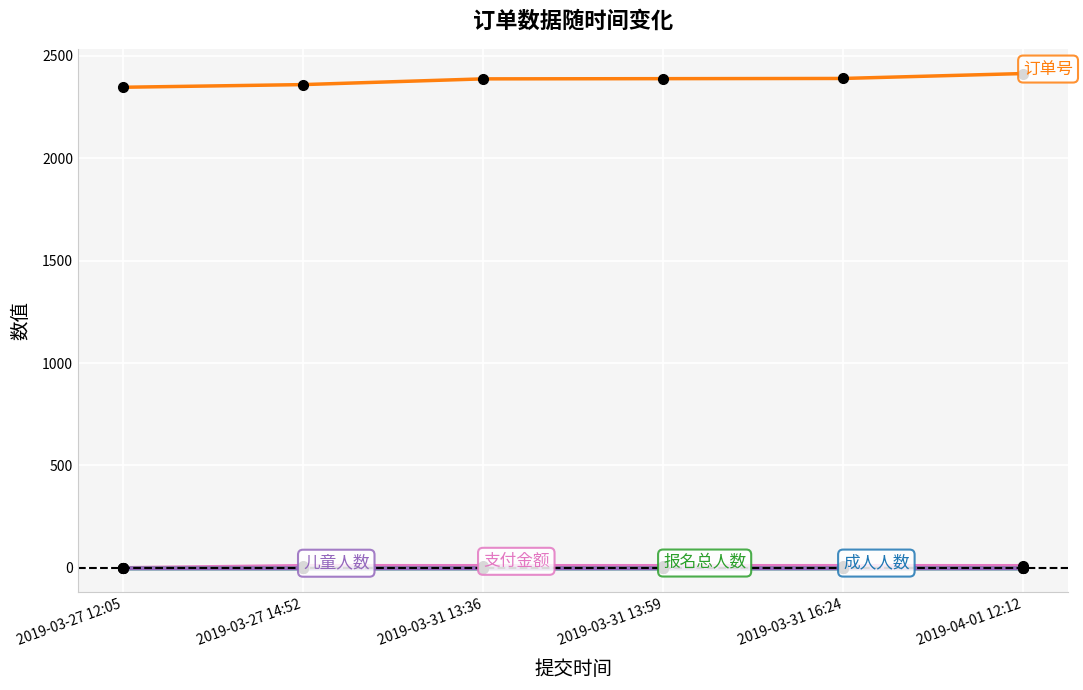

What is the spread (max minus min) of values at 2019-03-31 16:24?

2390.0